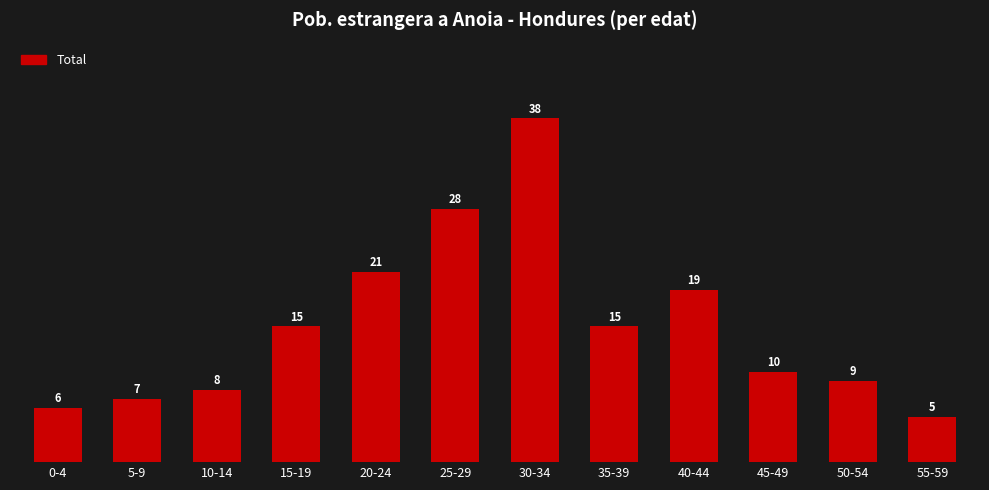

What is the smallest value displayed?

5